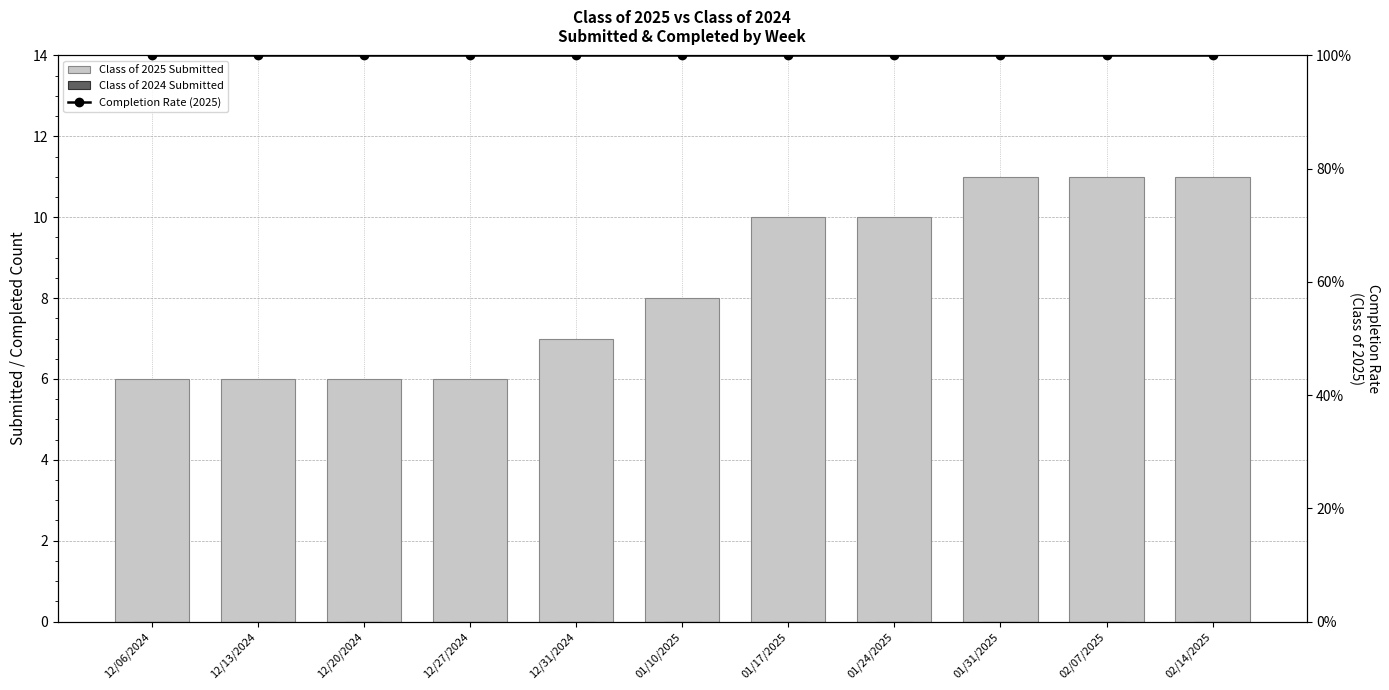

Does the chart contain any negative values?

No